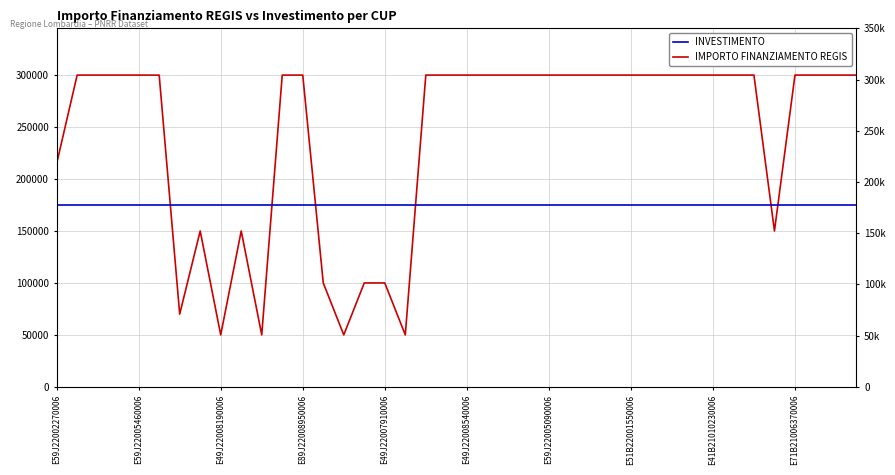

Reading left to right, transcribe all the data shown in this chart.

IMPORTO FINANZIAMENTO REGIS: 214800	300000	300000	300000	300000	300000	70000	150000	50000	150000	50000	300000	300000	100000	50000	100000	100000	50000	300000	300000	300000	300000	300000	300000	300000	300000	300000	300000	300000	300000	300000	300000	300000	300000	300000	150000	300000	300000	300000	300000
INVESTIMENTO: 175000	175000	175000	175000	175000	175000	175000	175000	175000	175000	175000	175000	175000	175000	175000	175000	175000	175000	175000	175000	175000	175000	175000	175000	175000	175000	175000	175000	175000	175000	175000	175000	175000	175000	175000	175000	175000	175000	175000	175000